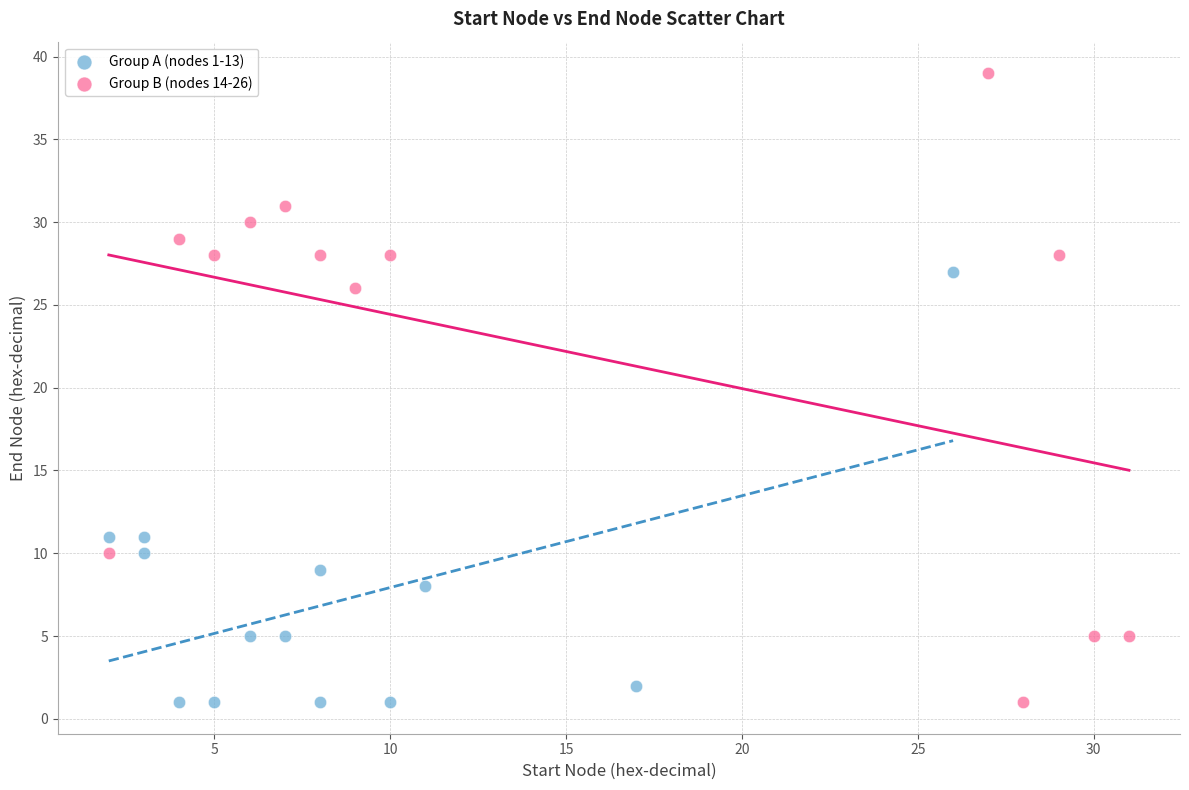

Which series has the widest spread of Y values?

Group B (nodes 14-26)